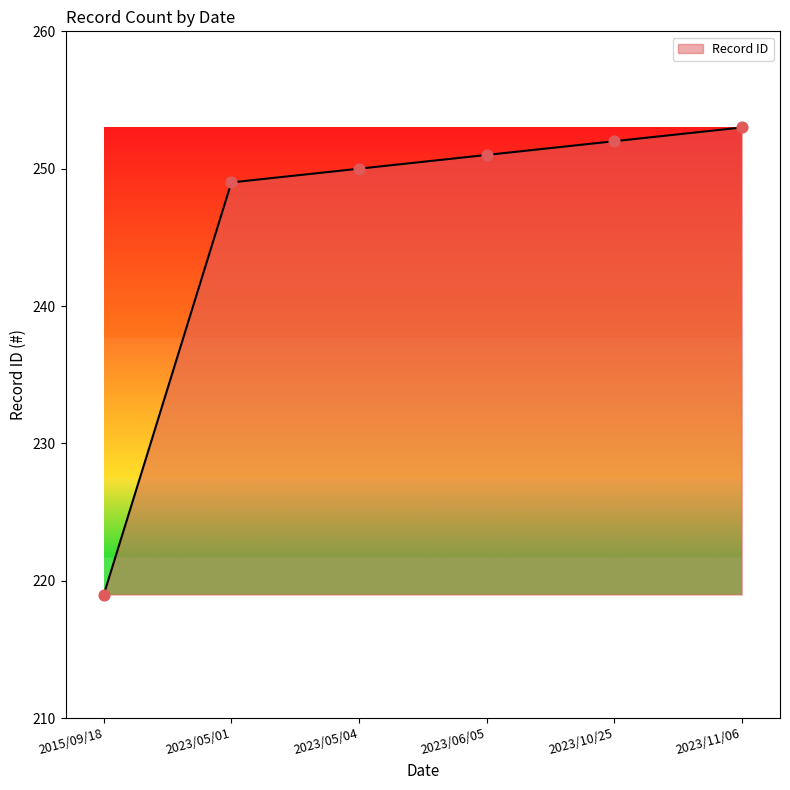

Approximately how many times larger is the value at 2023/05/04 compared to 2023/06/05?

1.0